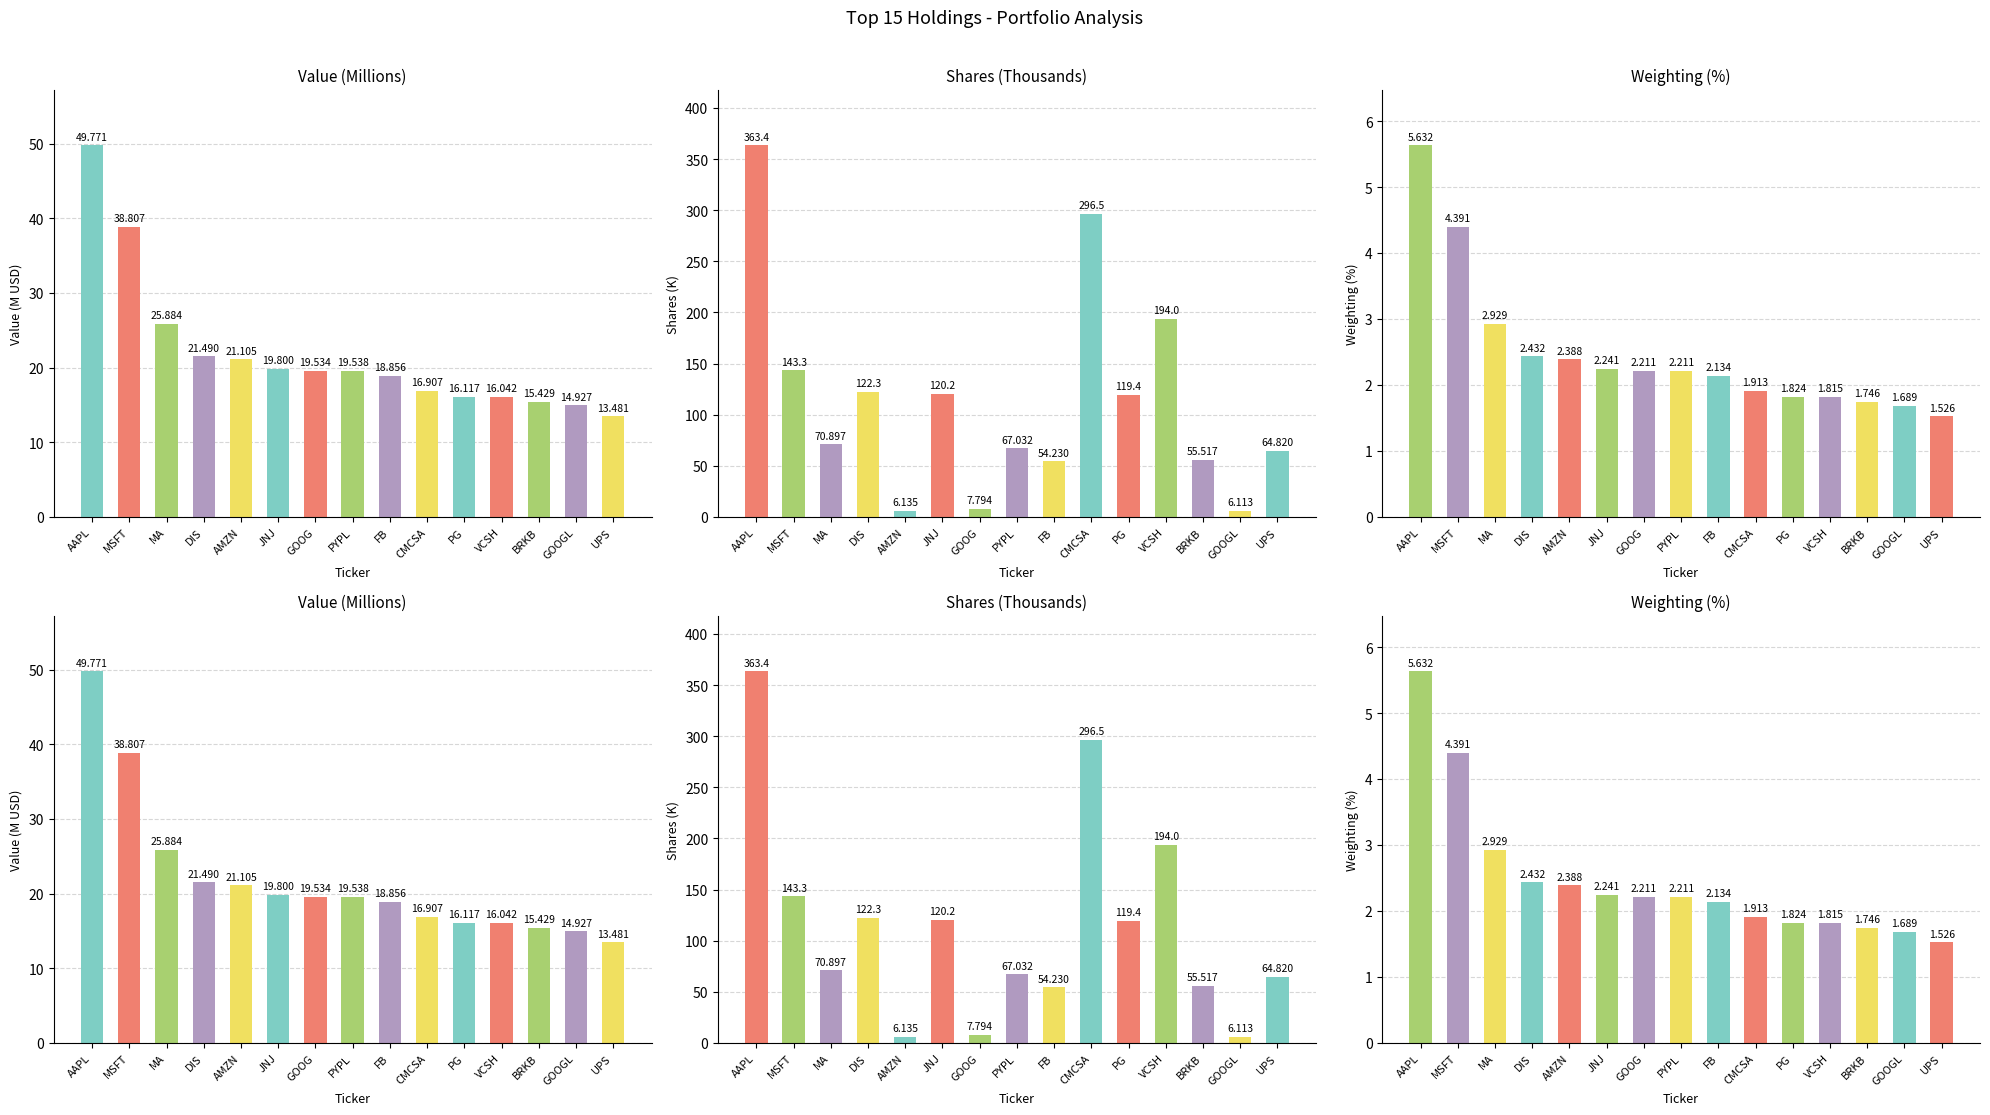

What are all the series names shown in the legend?

Value (Millions), Shares (Thousands), Weighting (%)